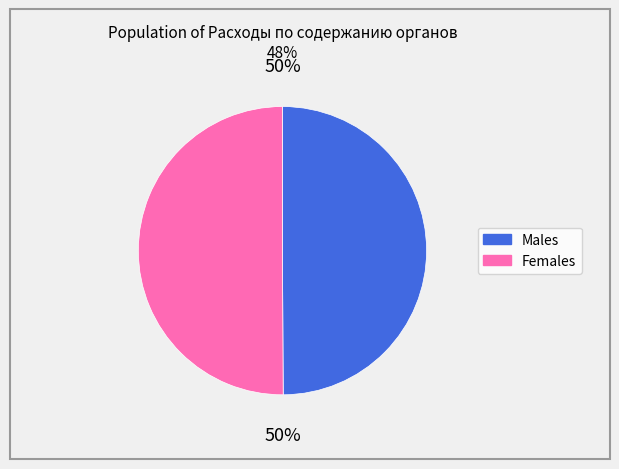

To the nearest percent, what is the combined percentage of Females and Males?

100%